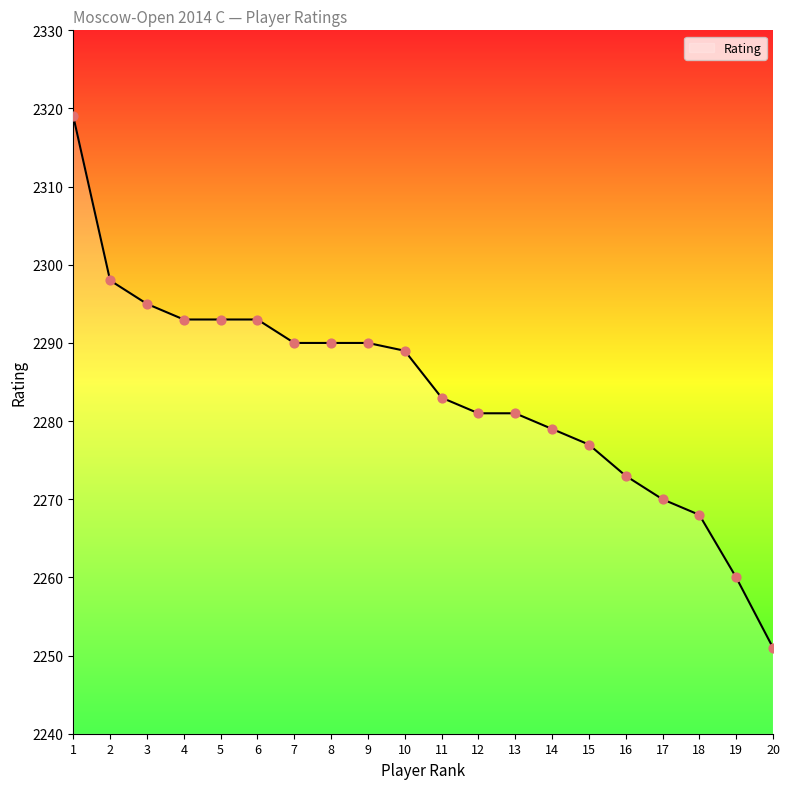

Approximately how many times larger is the value at 4 compared to 15?

1.0